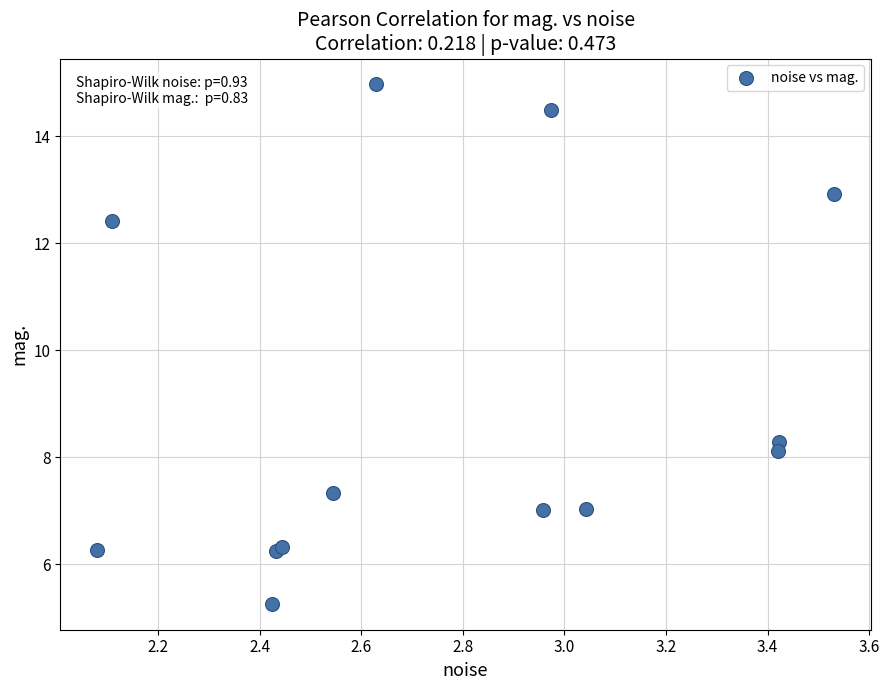

What Y value in the scatter plot is closest to 10?

8.3